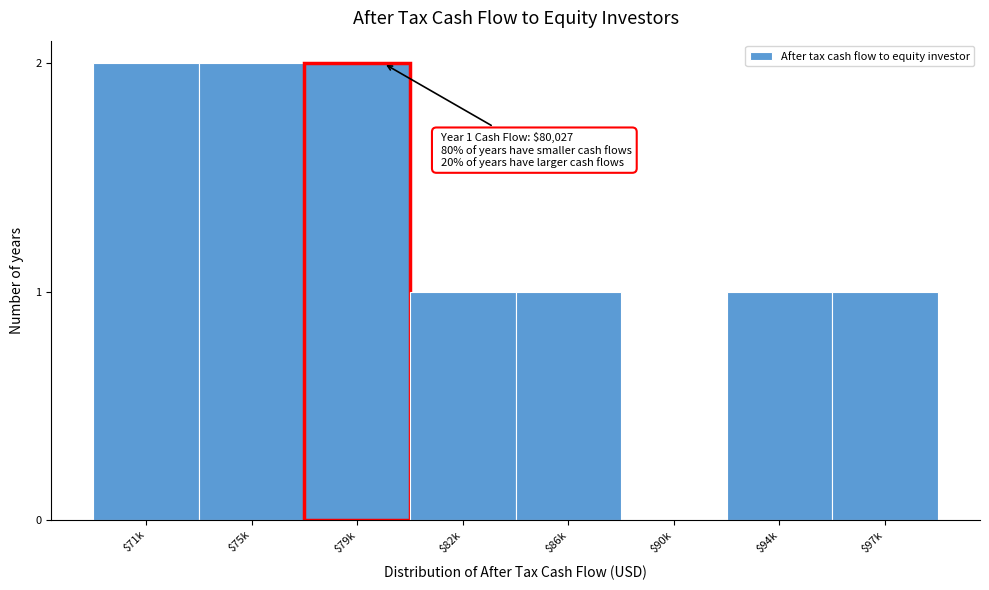

What is the sum of all values?

10